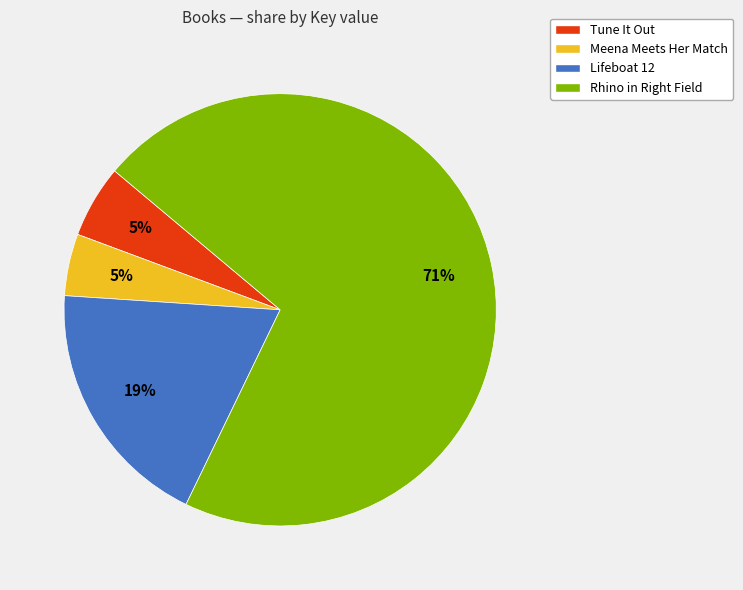

Is Lifeboat 12 the majority of the pie?

No